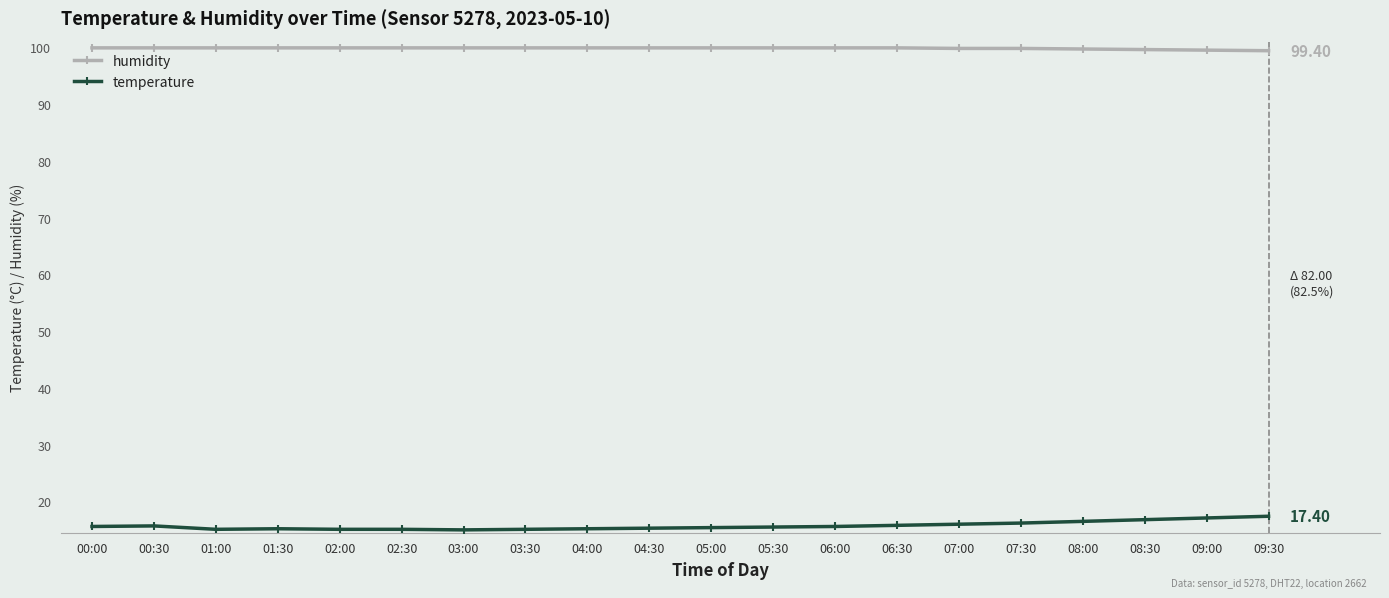

What is the maximum value for temperature?

17.4